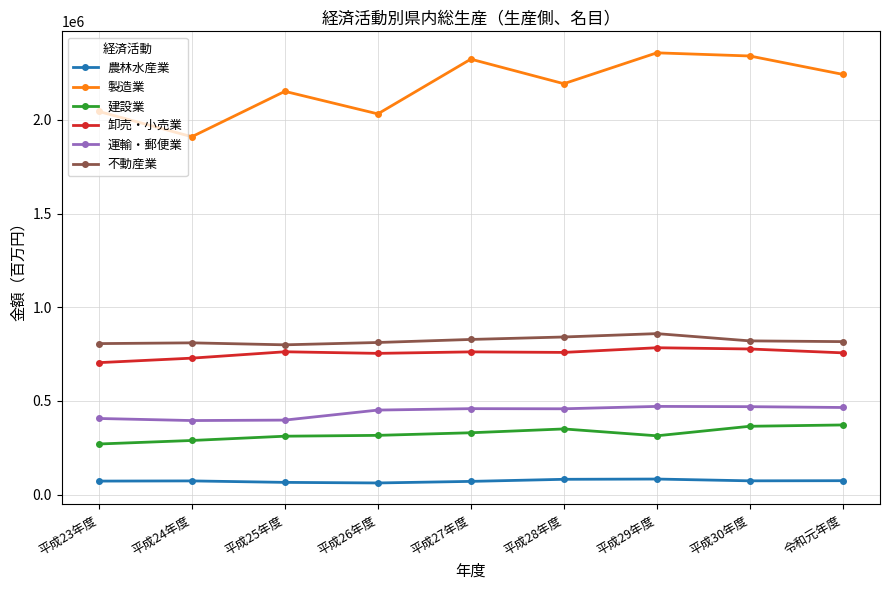

Between 平成25年度 and 平成27年度, which series saw the biggest shift?

製造業